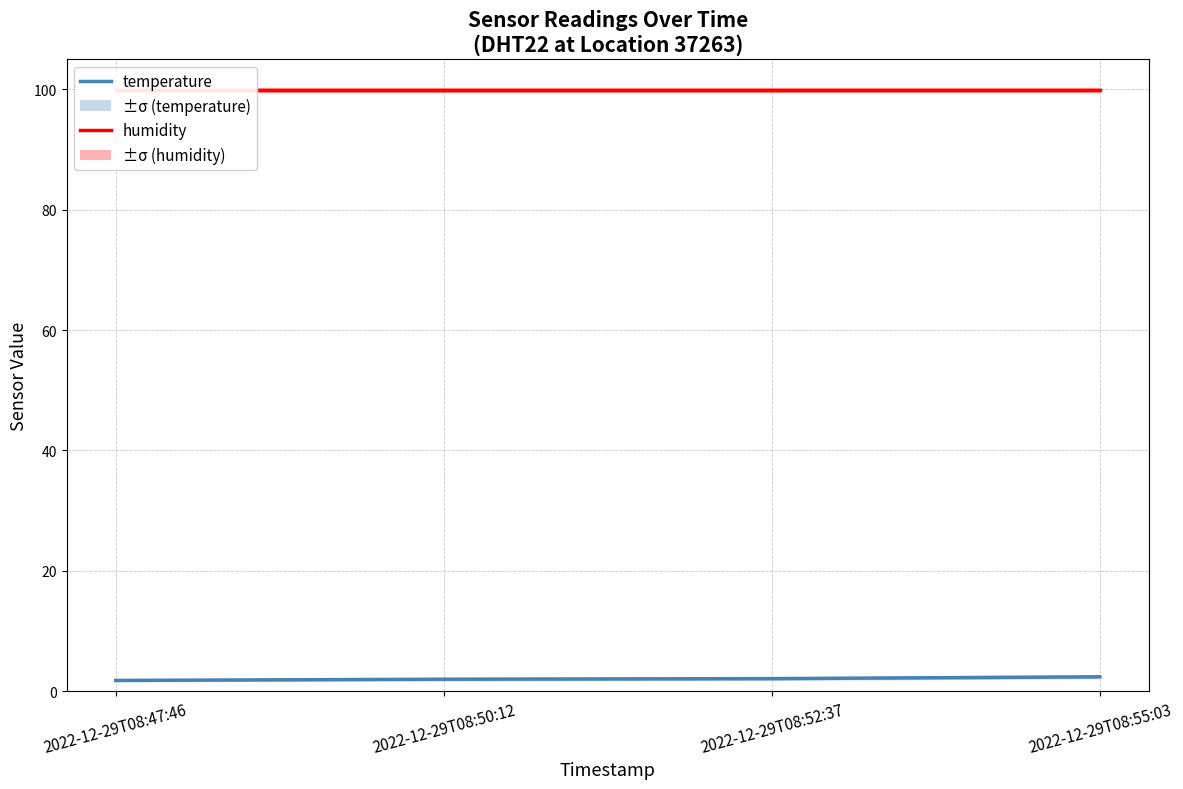

Does the chart display data point markers on the line(s)?

No